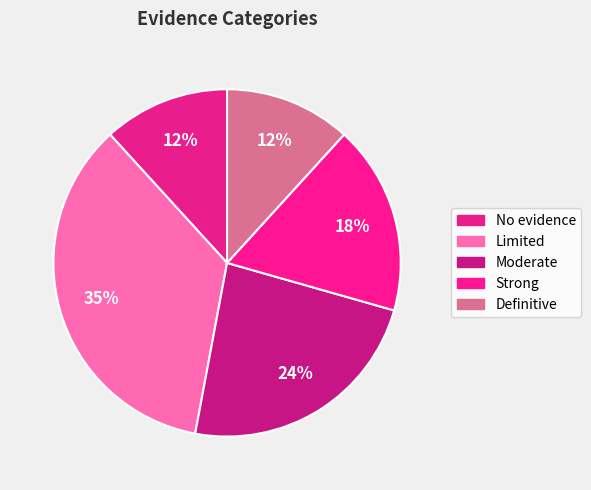

What percentage is the Moderate slice, to the nearest percent?

24%